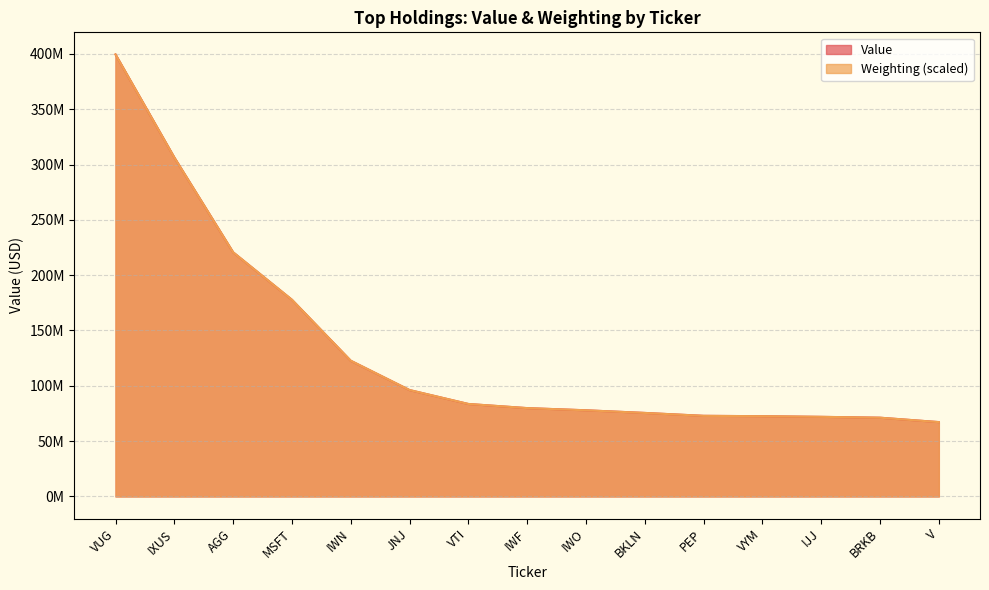

What is the label of the 7th point from the right?

IWO